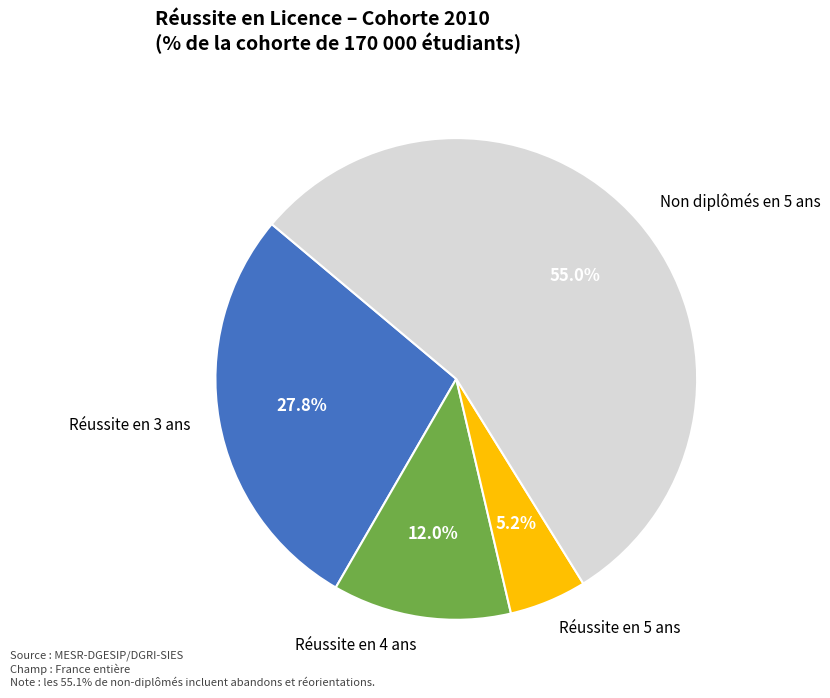

Do Réussite en 5 ans and Réussite en 3 ans together represent more than half of the pie?

No